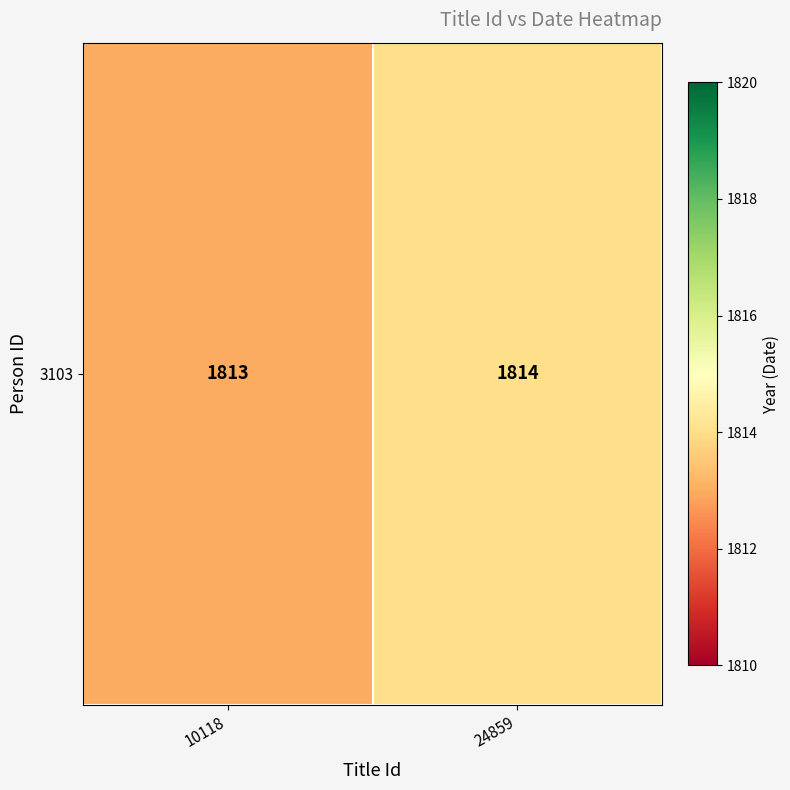

What is the difference between the values at 10118 and 24859?

1